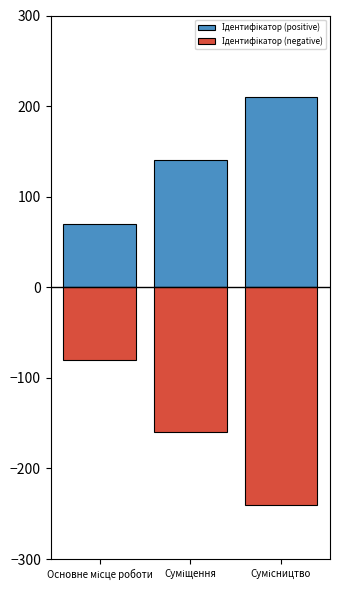

What is the minimum value shown in the chart?

-240